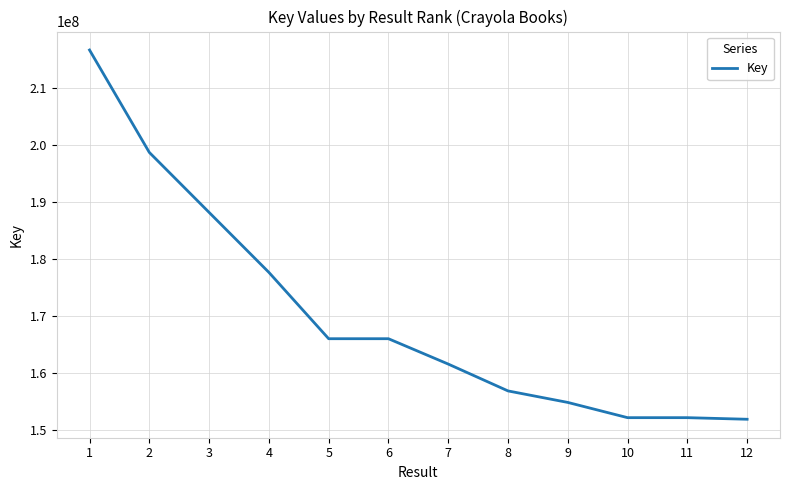

Which has a higher value, 10 or 5?

5